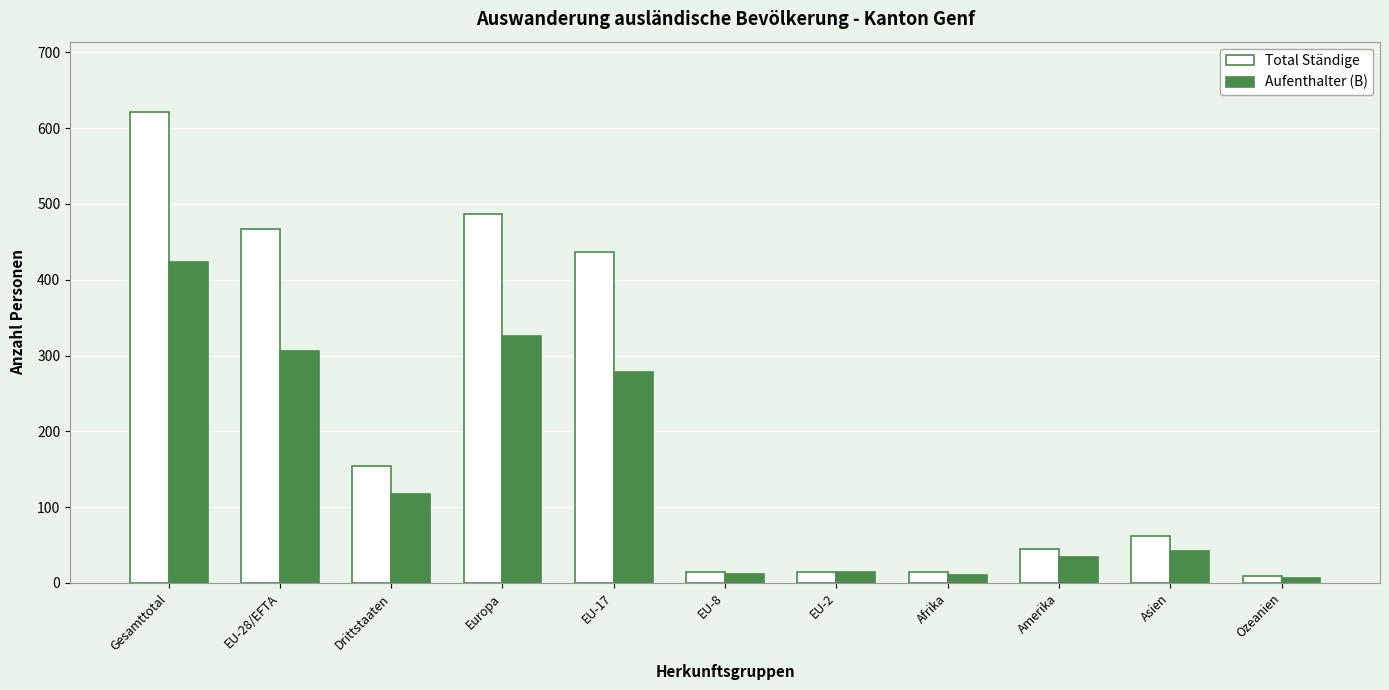

Between EU-28/EFTA and Asien, which series saw the biggest shift?

Total Ständige